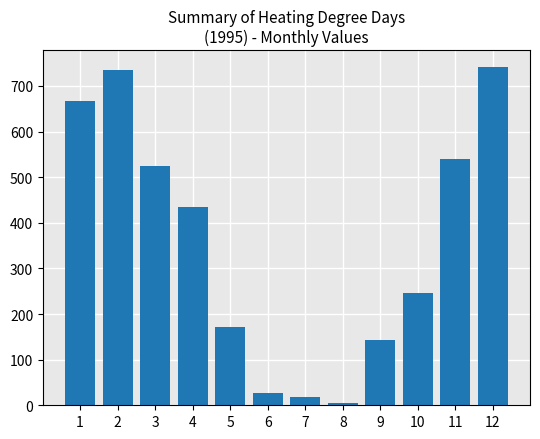

The chart shows a value of 180.5 at 2. True or false?

False